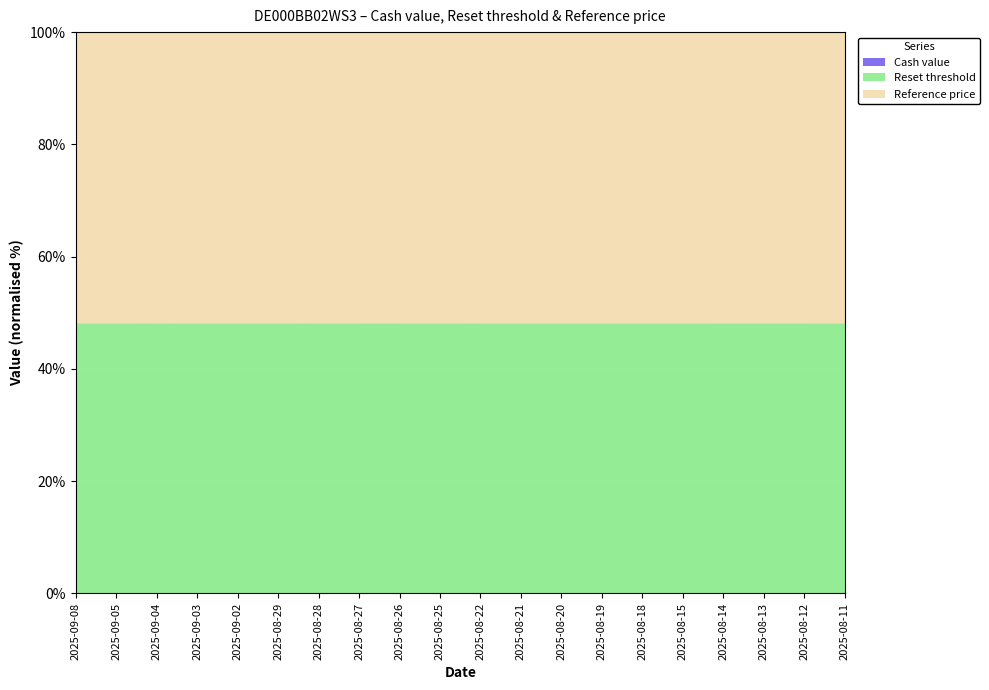

The Cash value series shows 12.1 at 2025-08-12. True or false?

False